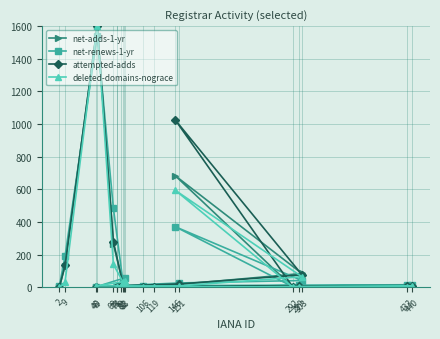

Is this an area chart (filled region under the line)?

No